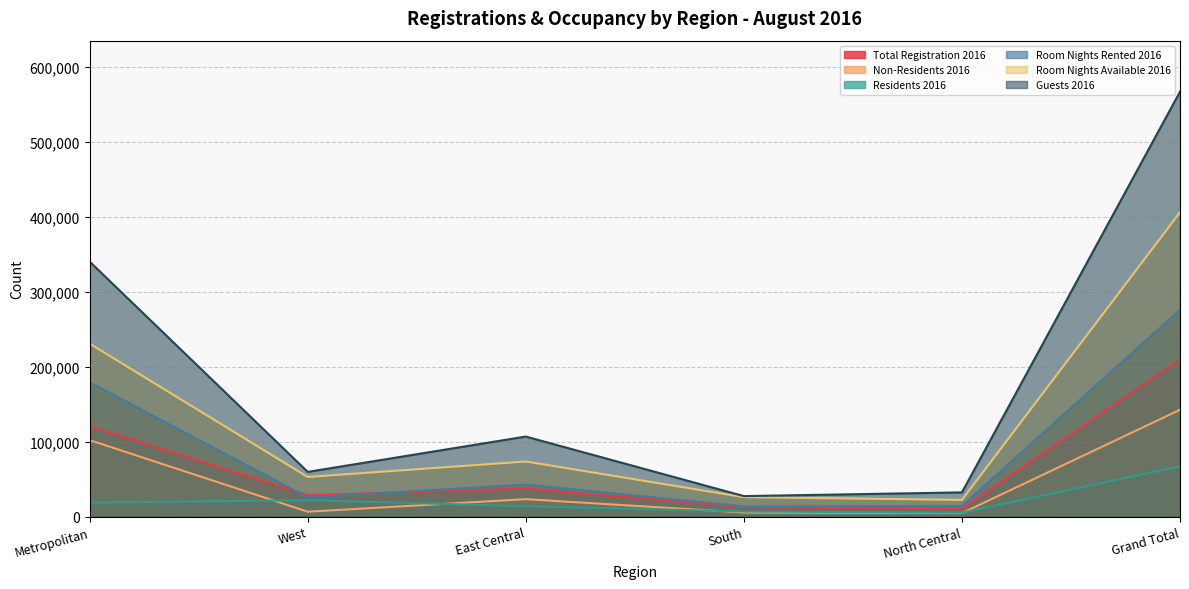

List the labels in order of Non-Residents 2016 value, largest first.

Grand Total, Metropolitan, East Central, West, South, North Central